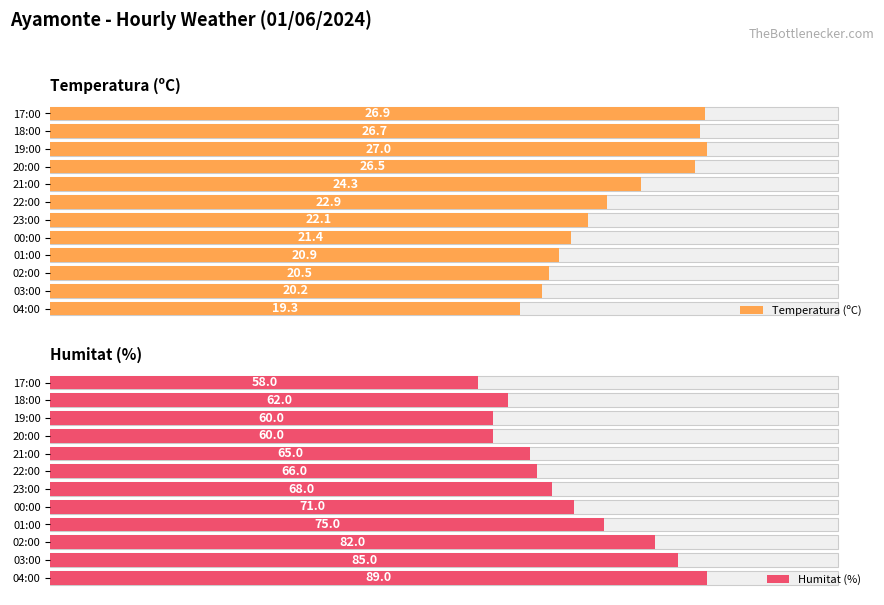

Reading right to left, transcribe all the data shown in this chart.

Temperatura (ºC): 26.9	26.7	27.0	26.5	24.3	22.9	22.1	21.4	20.9	20.5	20.2	19.3
Humitat (%): 58.0	62.0	60.0	60.0	65.0	66.0	68.0	71.0	75.0	82.0	85.0	89.0